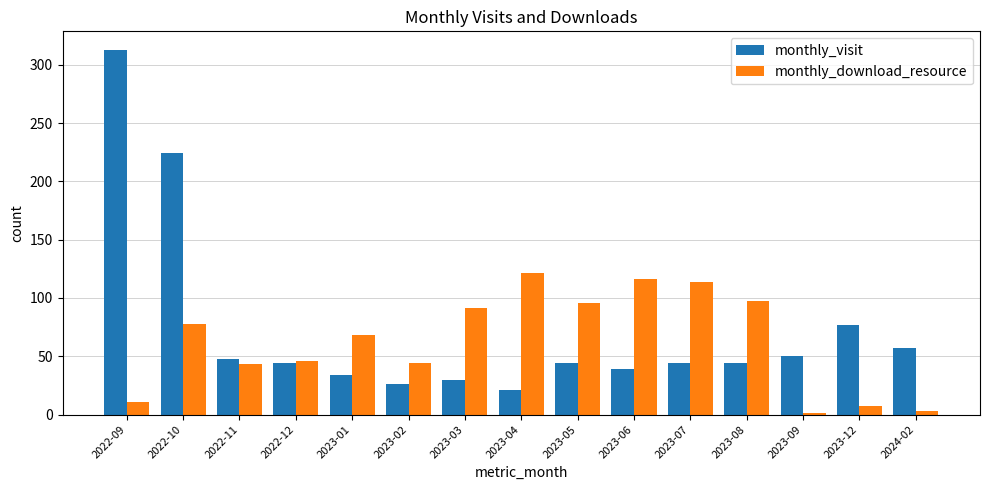

Does the chart contain stacked bars?

No